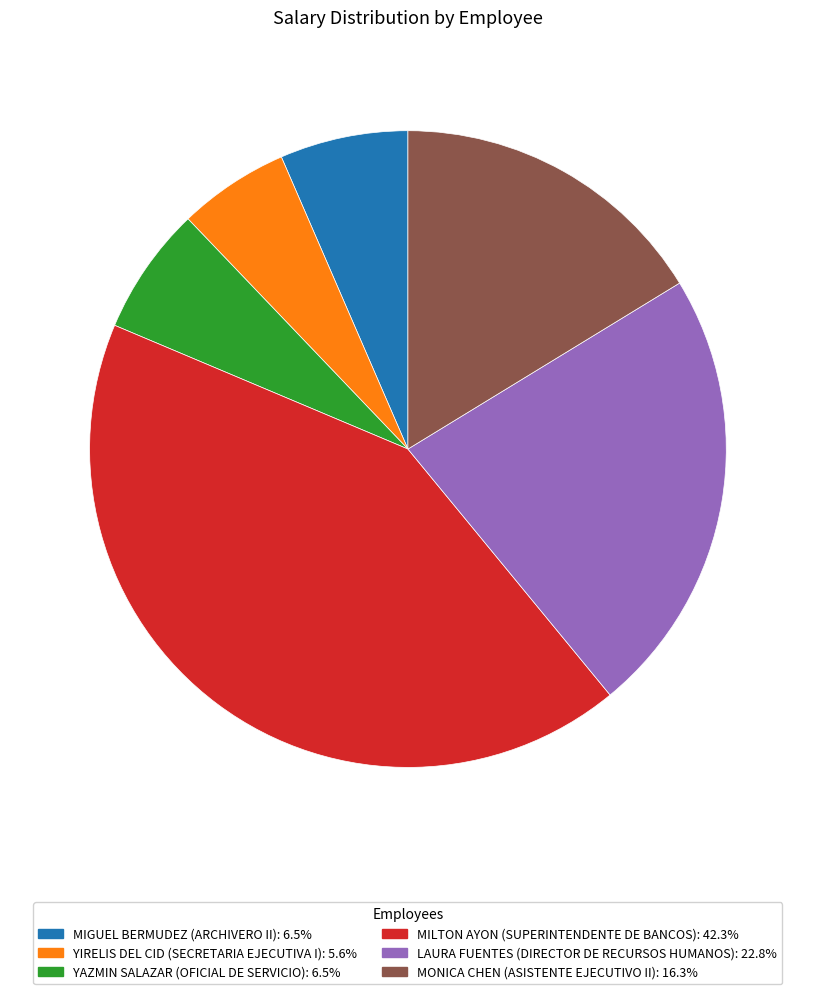

Is the sum of MONICA CHEN (ASISTENTE EJECUTIVO II): 16.3% and MIGUEL BERMUDEZ (ARCHIVERO II): 6.5% greater than half?

No